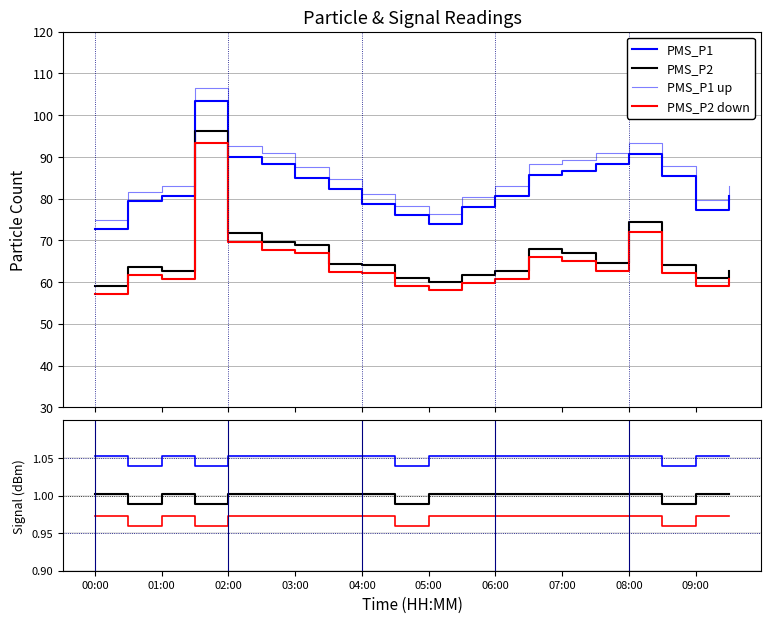

True or false: PMS_P1 has a value of 79.3 at 00:30.

True